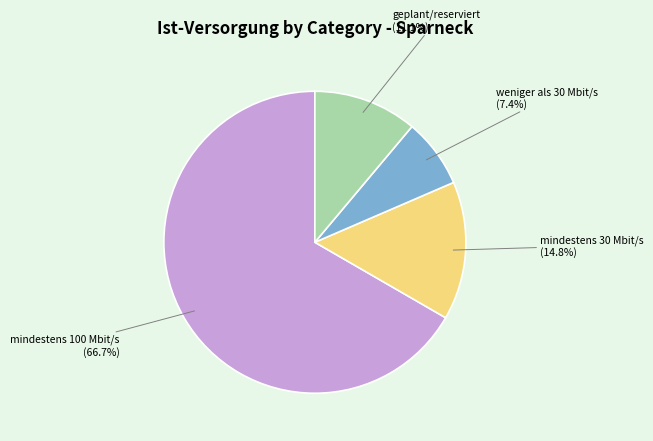

What portion of the pie excludes geplant/reserviert?

88.9%